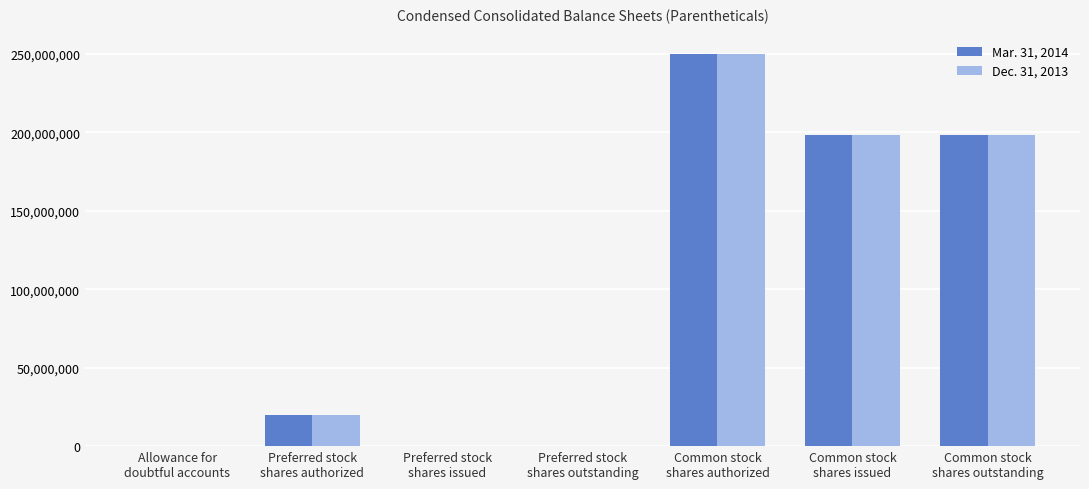

What is the maximum value shown in the chart?

250000000